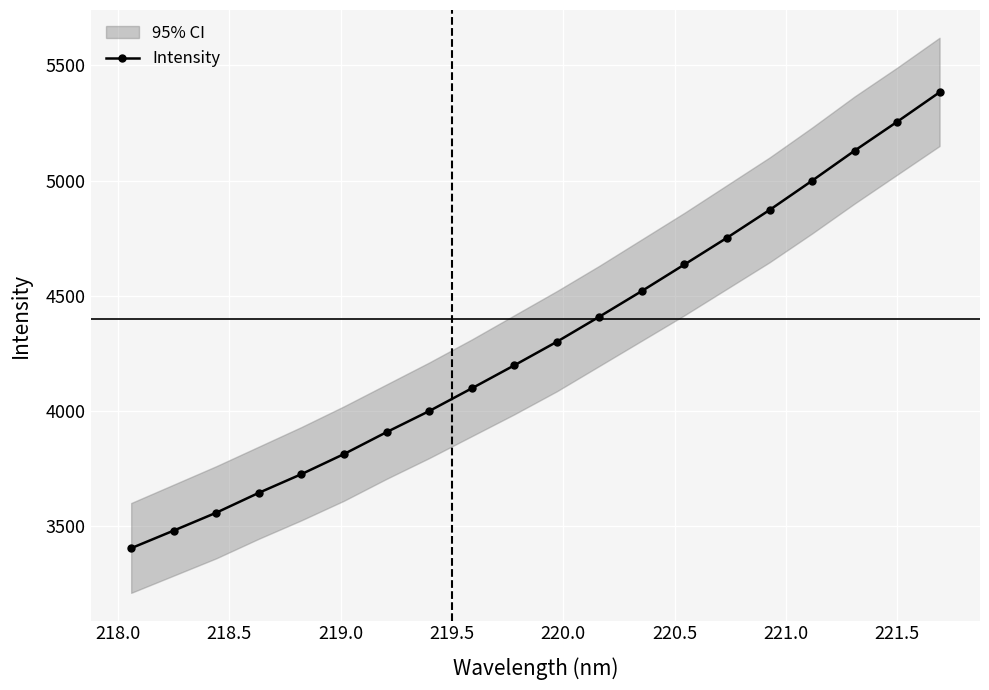

True or false: Intensity has more than 2 points higher than both neighbors.

False